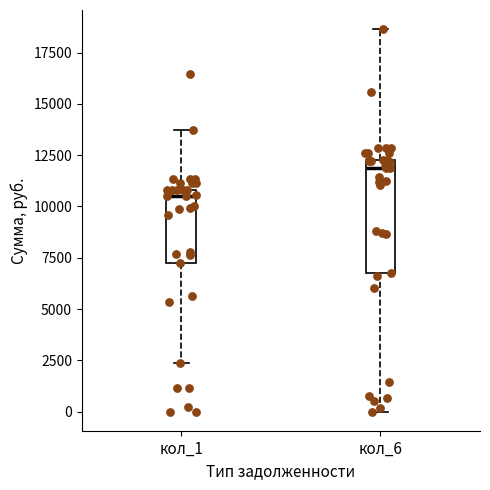

Which box is the tallest, from its lower edge to its upper edge?

кол_6